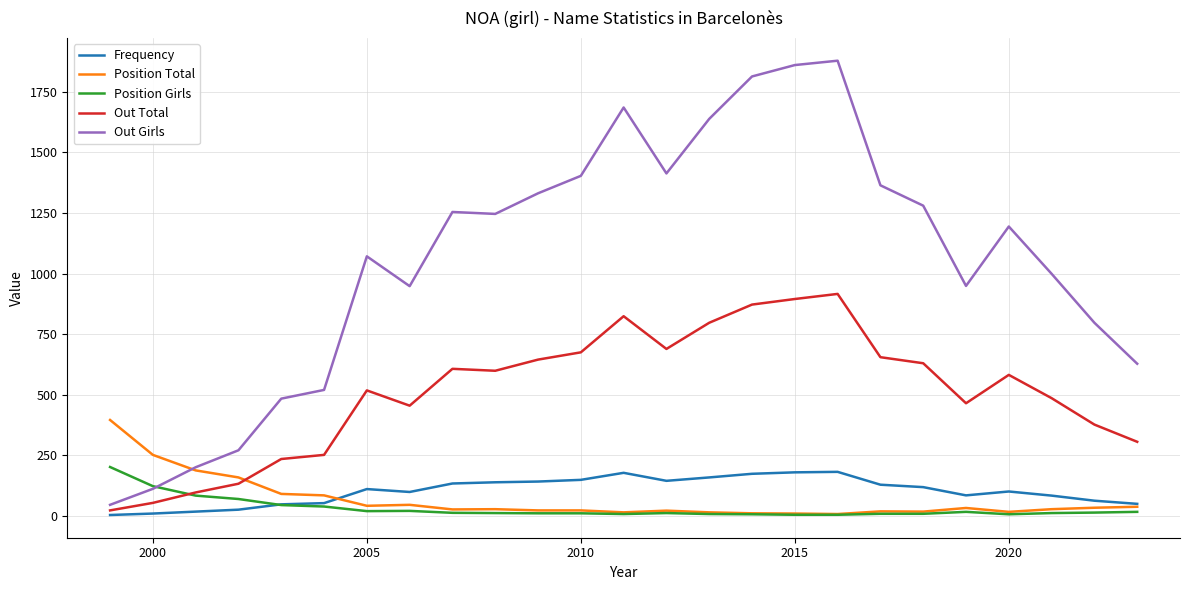

Which series has the largest range (max minus min)?

Out Girls